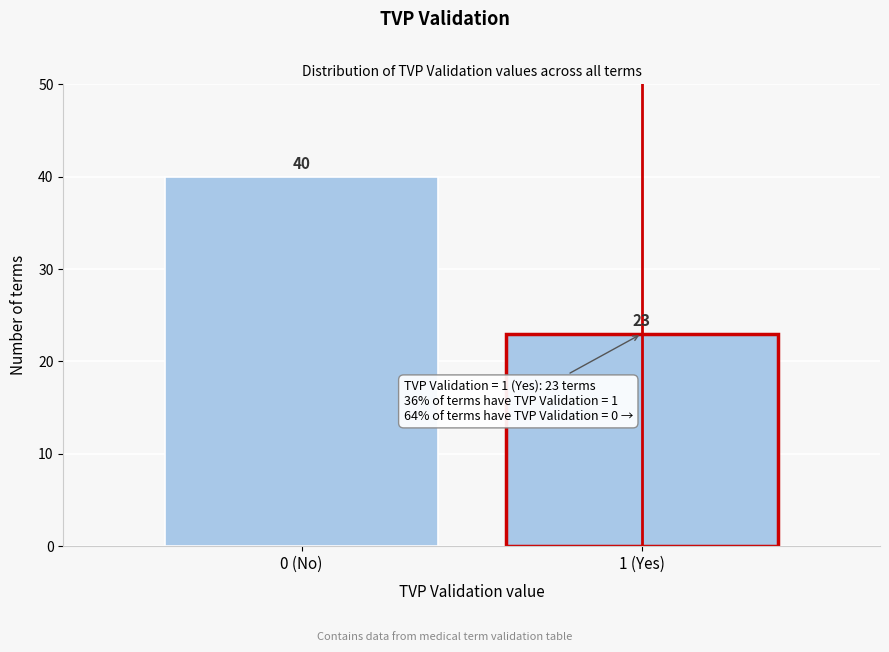

Reading left to right, what are all the values shown in this chart?

40	23